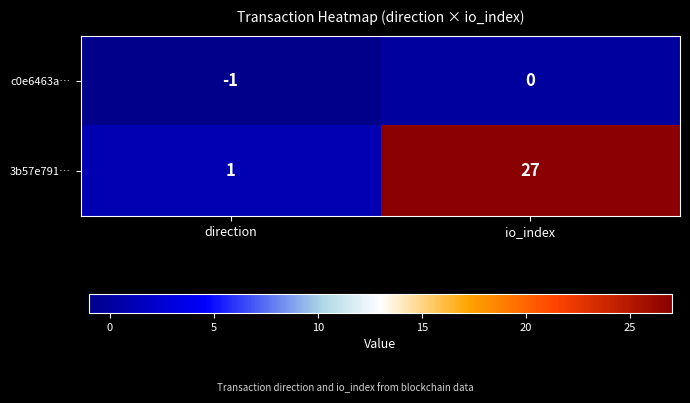

Reading right to left, transcribe all the data shown in this chart.

c0e6463a…: 0	-1
3b57e791…: 27	1